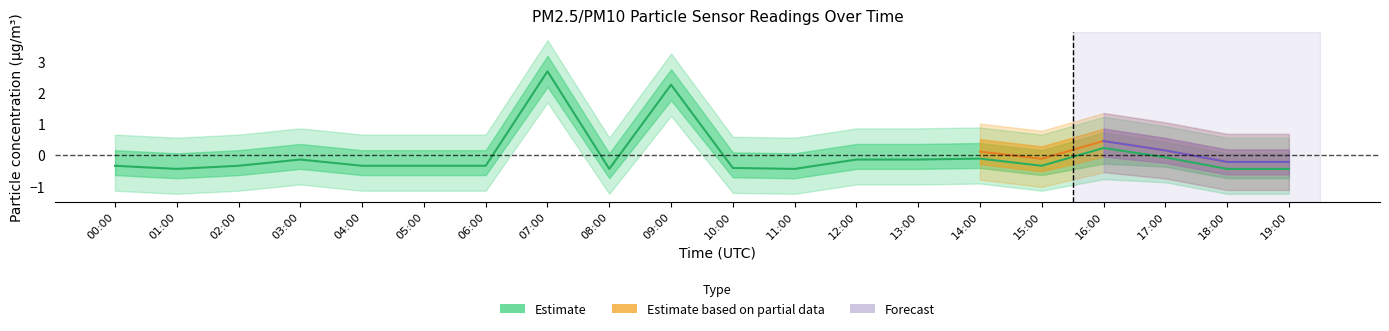

At which label does the data first exceed 0?

07:00